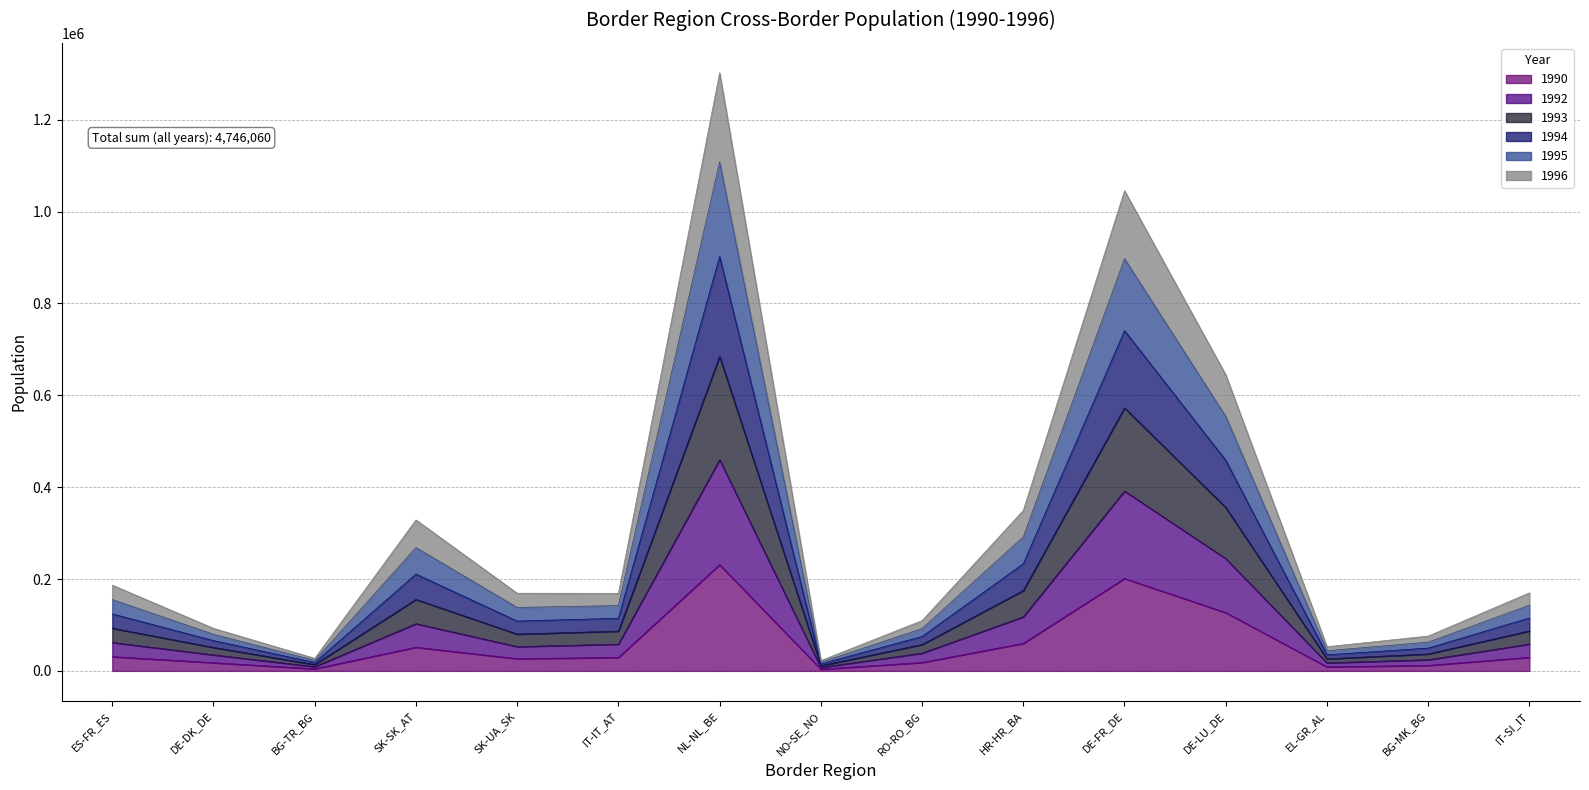

At which category is the sum across all series the highest?

NL-NL_BE